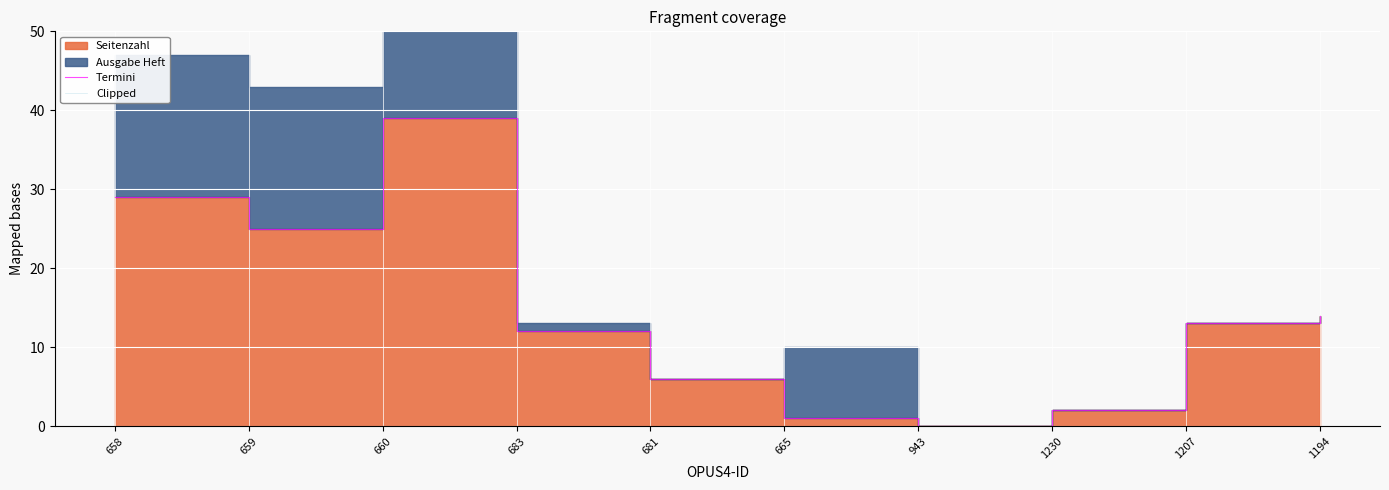

What is the label of the 3rd point from the right?

1230